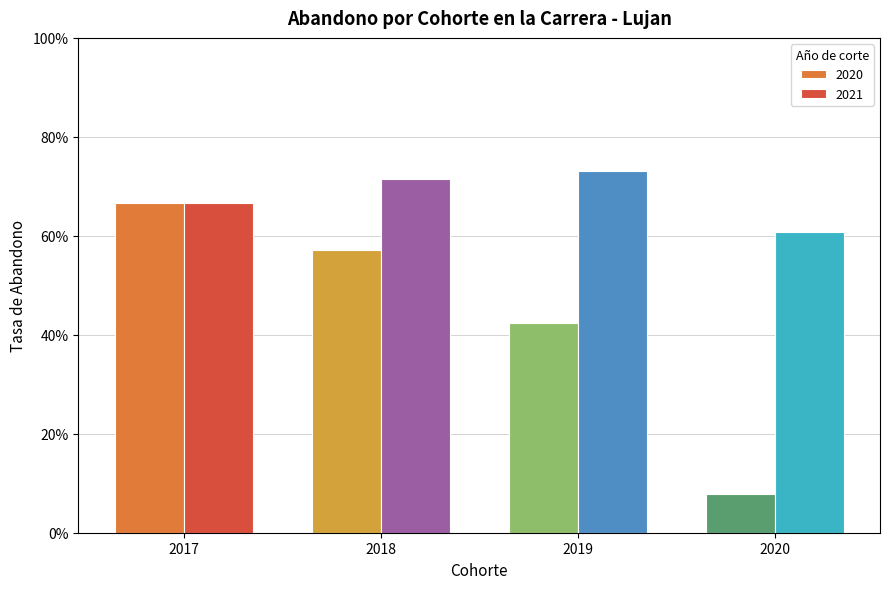

What are all the series names shown in the legend?

2020, 2021